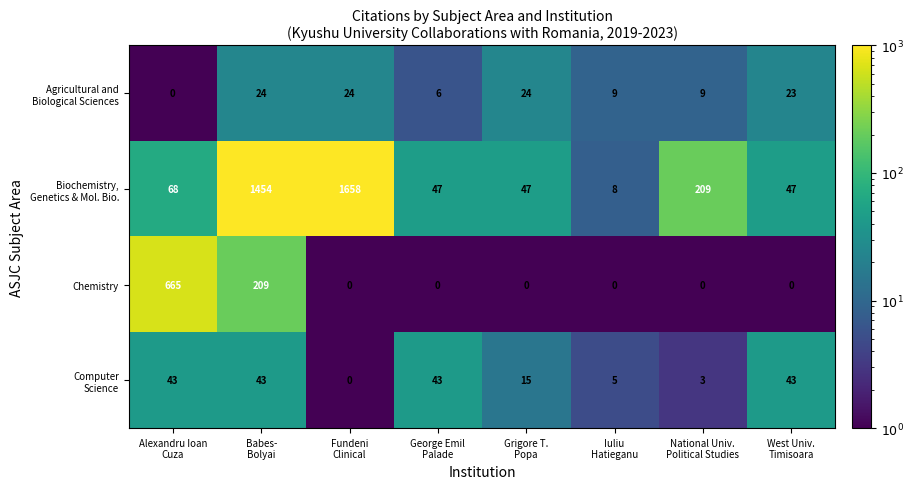

What is the difference between the maximum and second lowest values in the Chemistry series?

665